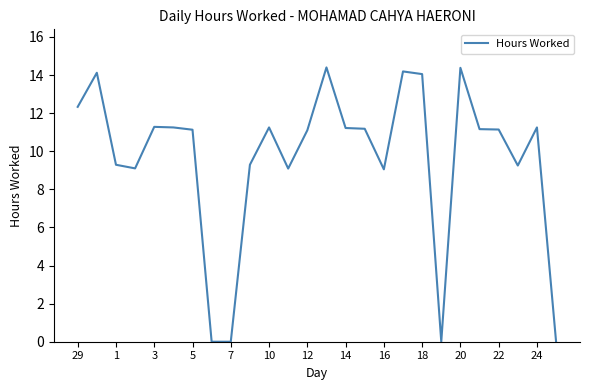

What is the greatest value displayed?

14.4